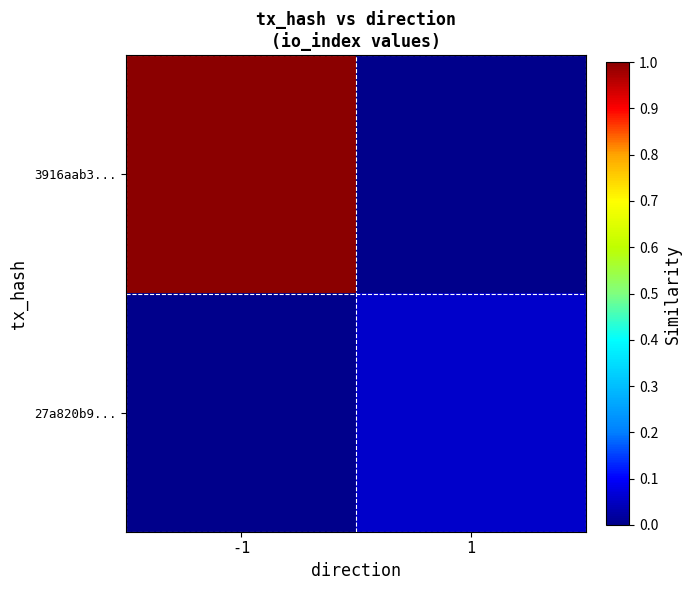

Rank the series at 1 from highest to lowest value.

27a820b9..., 3916aab3...